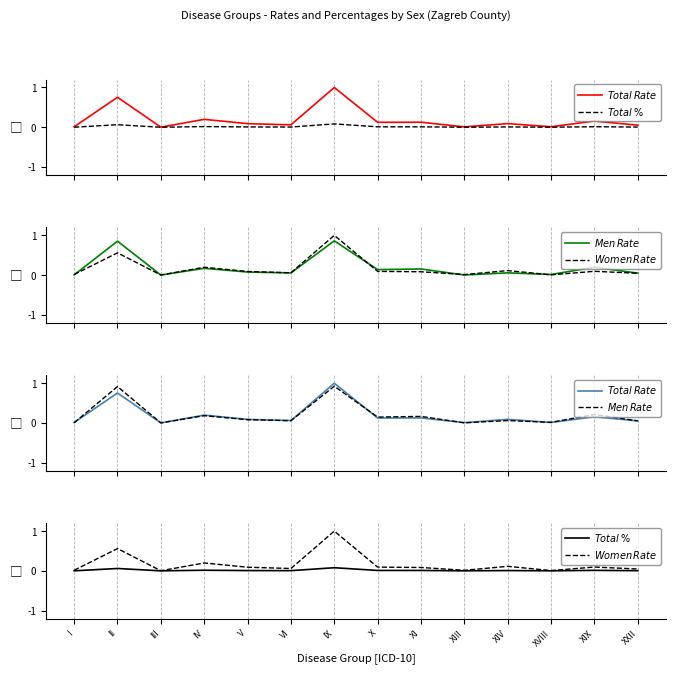

Which series has the widest spread of values?

$Total\,Rate$